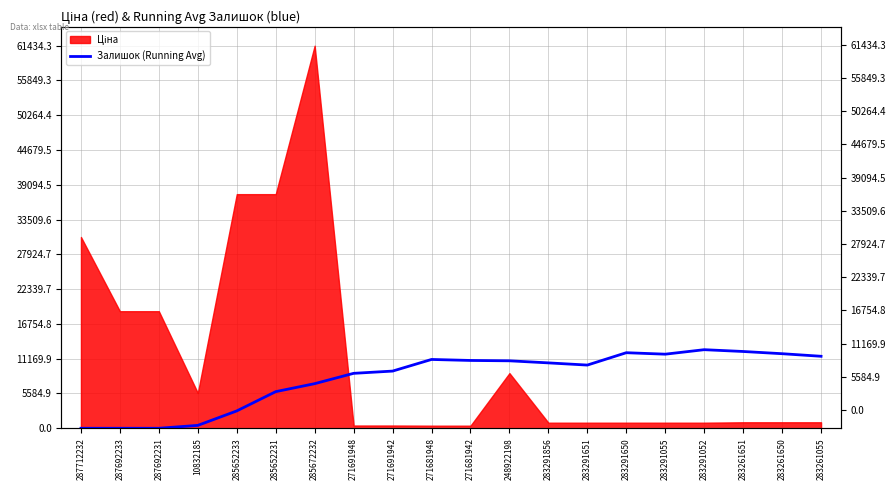

At which category does the data reach its first local valley?

283291651